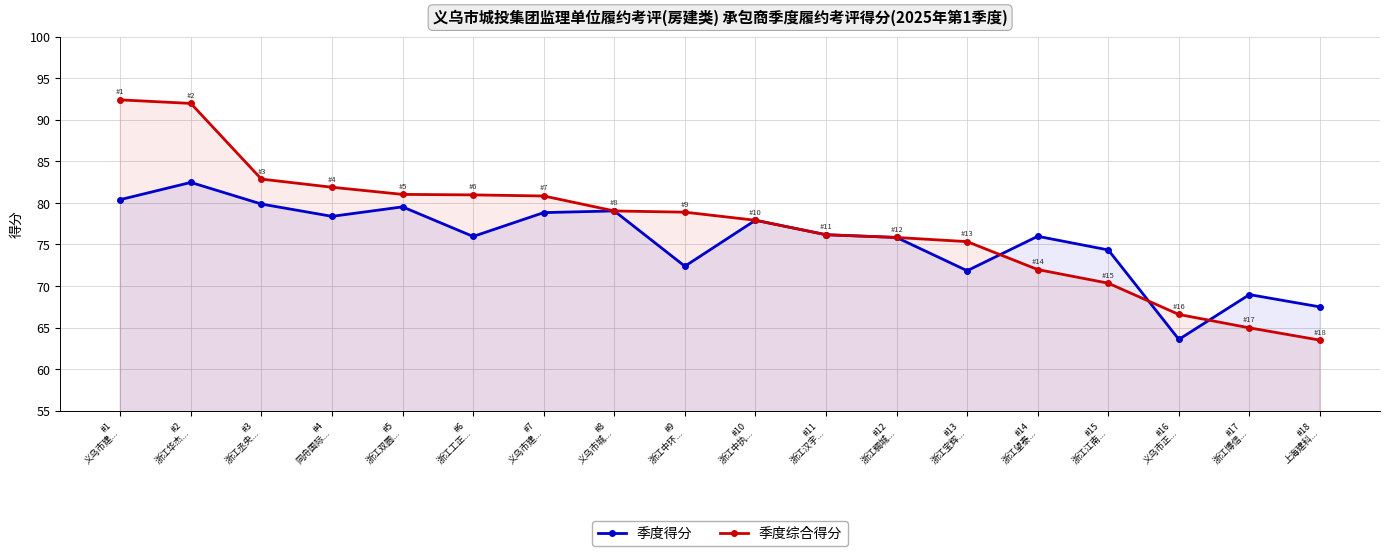

Which series has the largest range (max minus min)?

季度综合得分